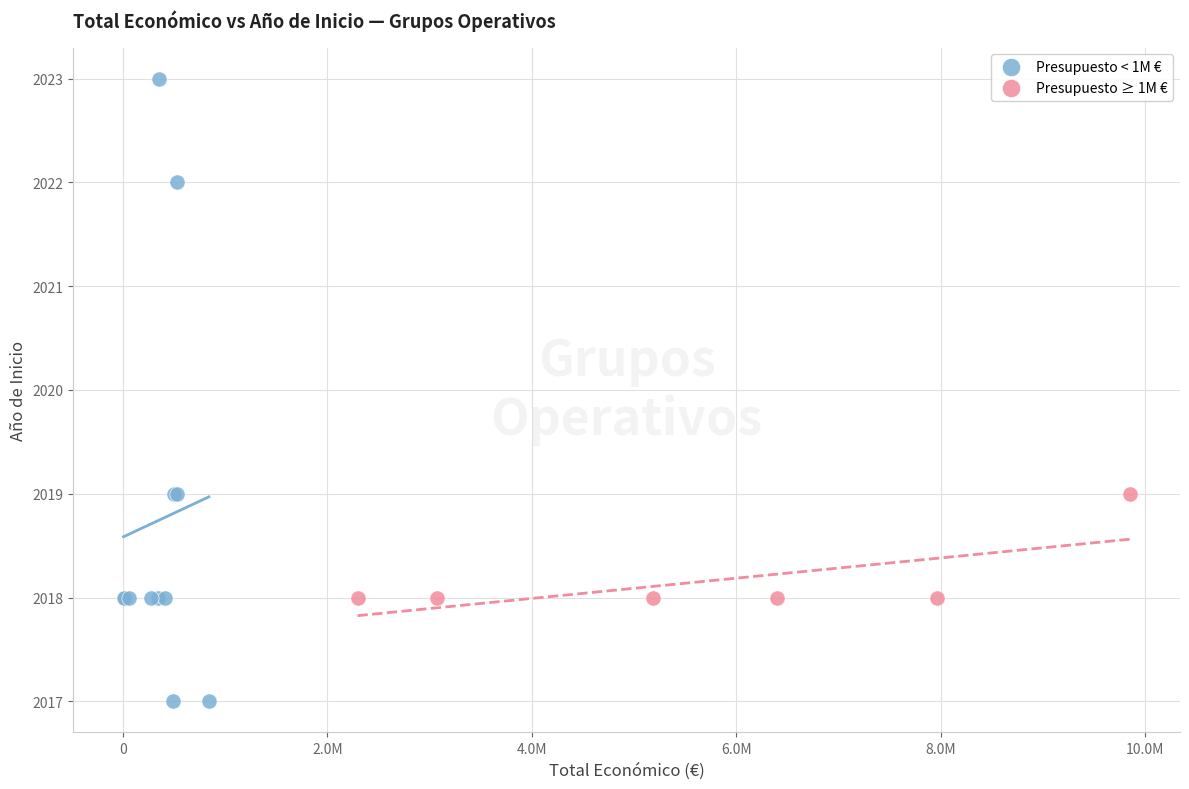

Which series reaches the maximum Y coordinate?

Presupuesto < 1M €